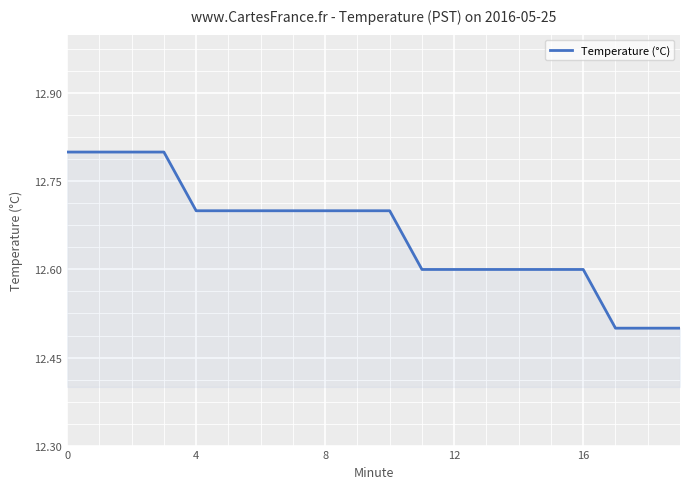

What is the difference between the maximum and minimum values?

0.3